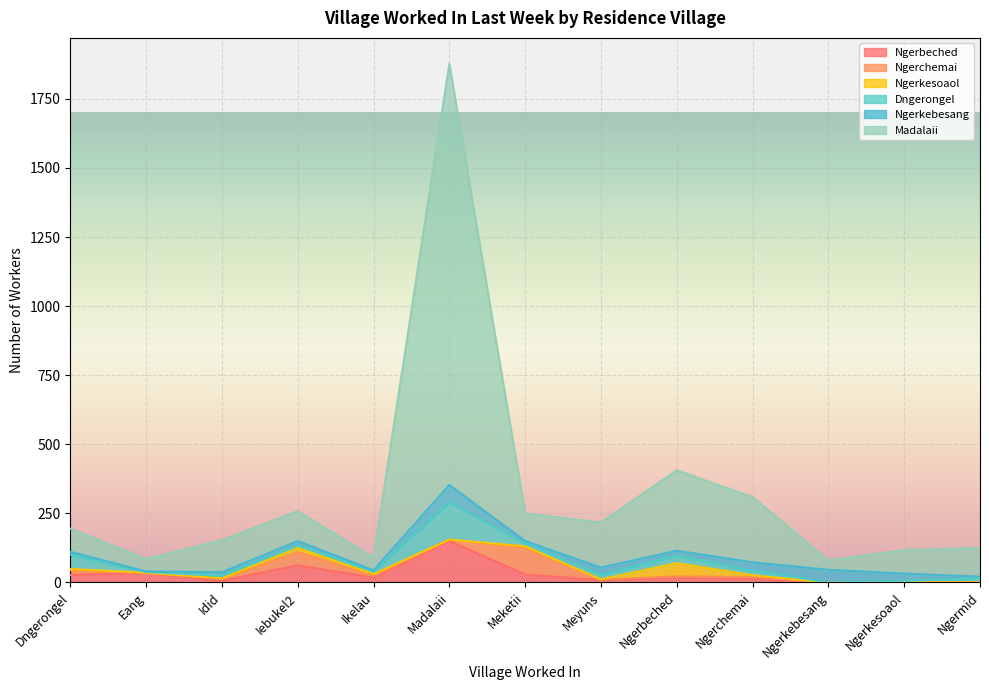

What is the difference between the maximum and minimum values in the Ngerchemai series?

97